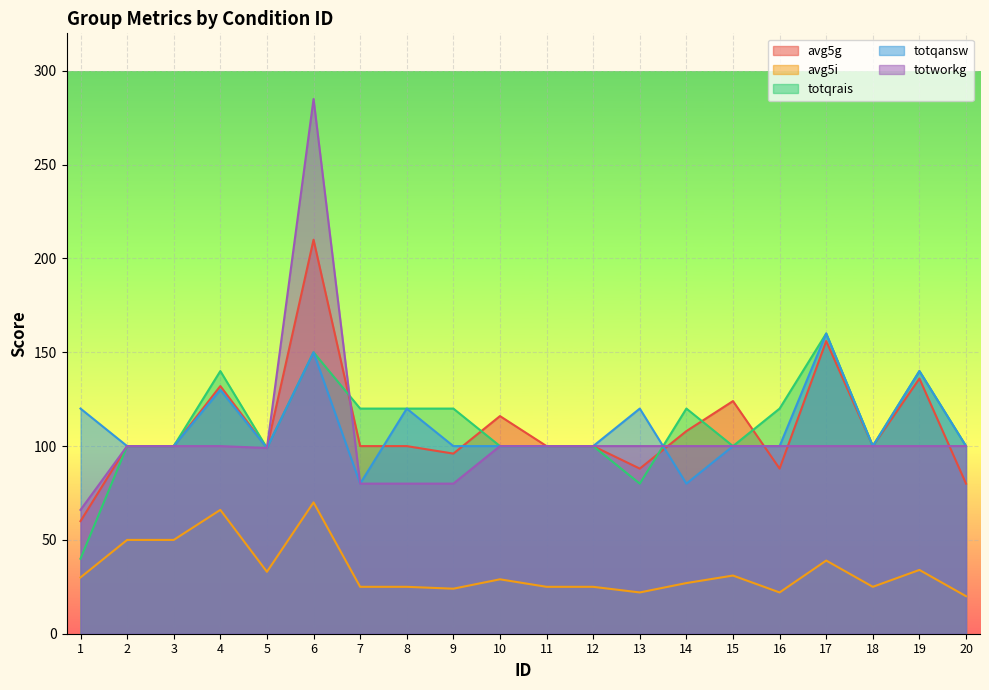

Is it true that avg5g equals 19 at 9?

False